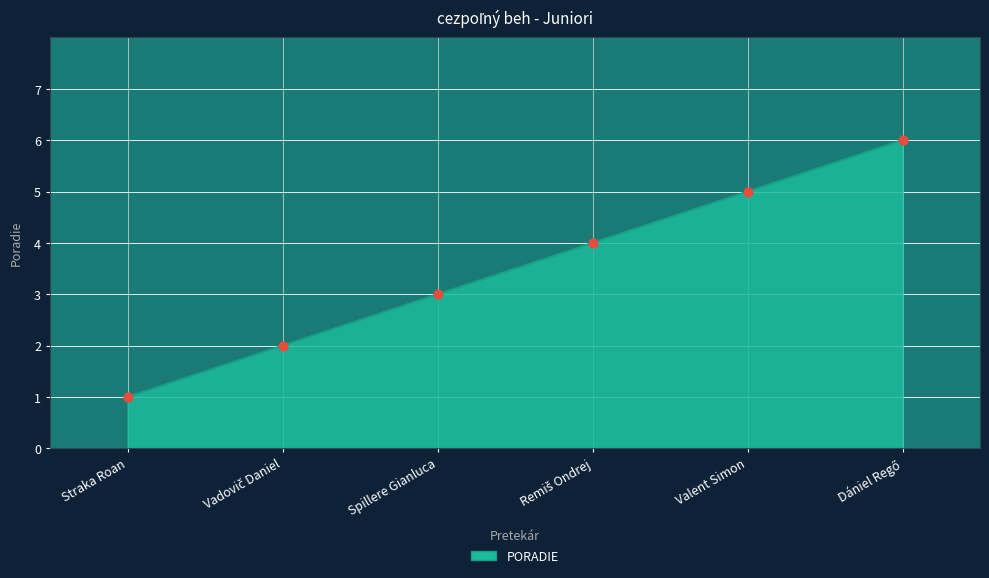

What is the change in value from Straka Roan to Spillere Gianluca?

+2